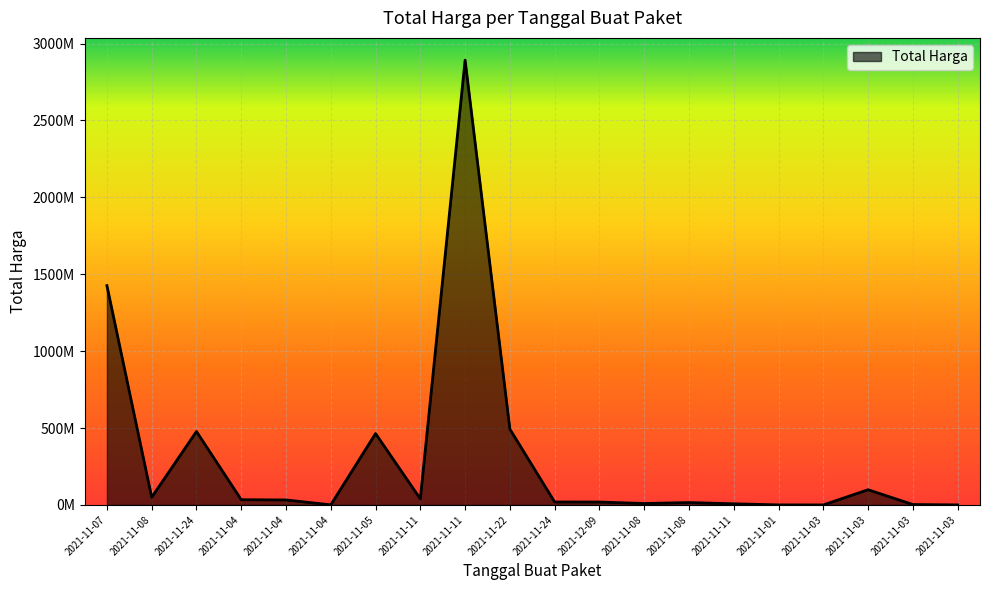

Does the chart display data point markers on the line(s)?

No